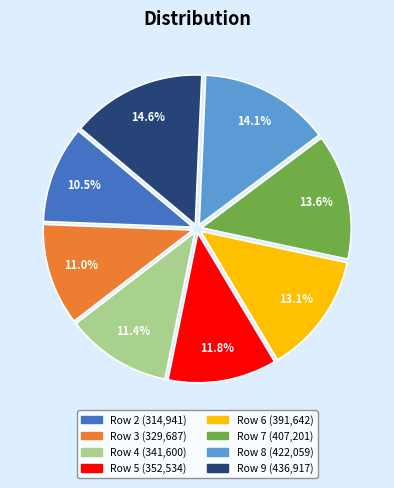

The Row 7 slice represents 14% of the pie. True or false?

True